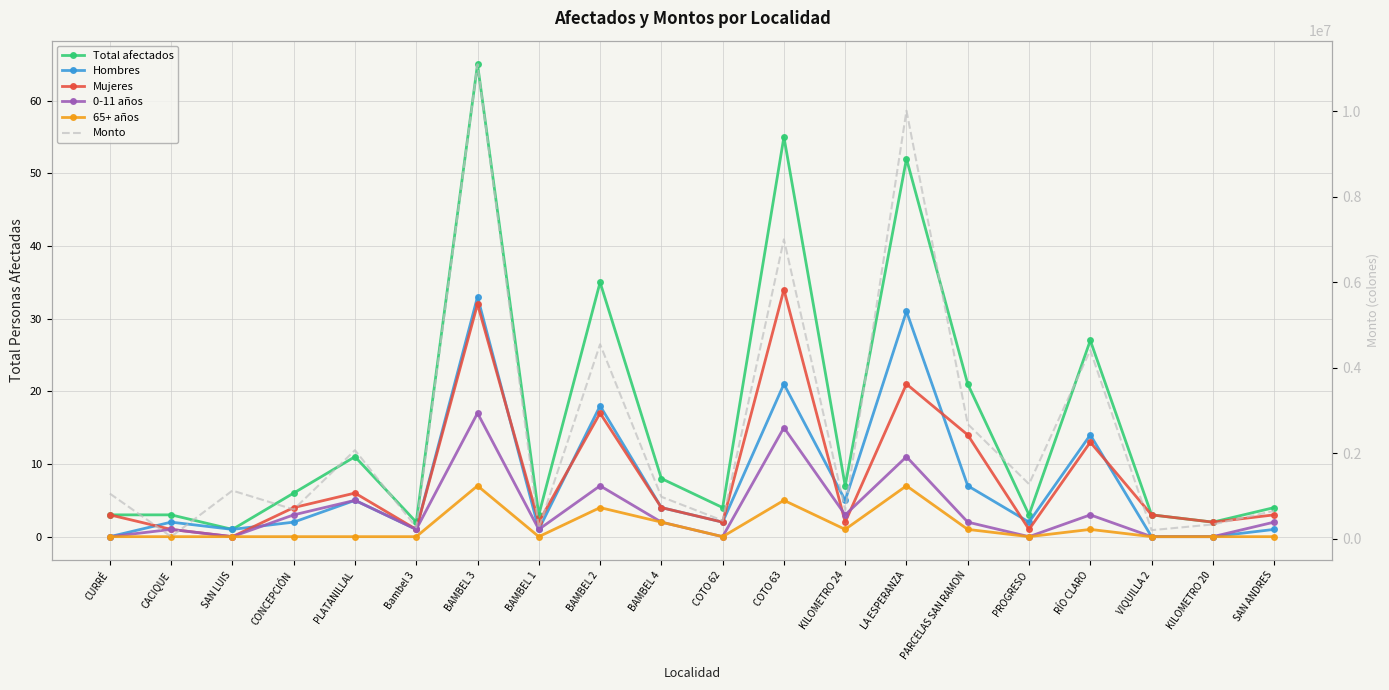

Is this an area chart (filled region under the line)?

No